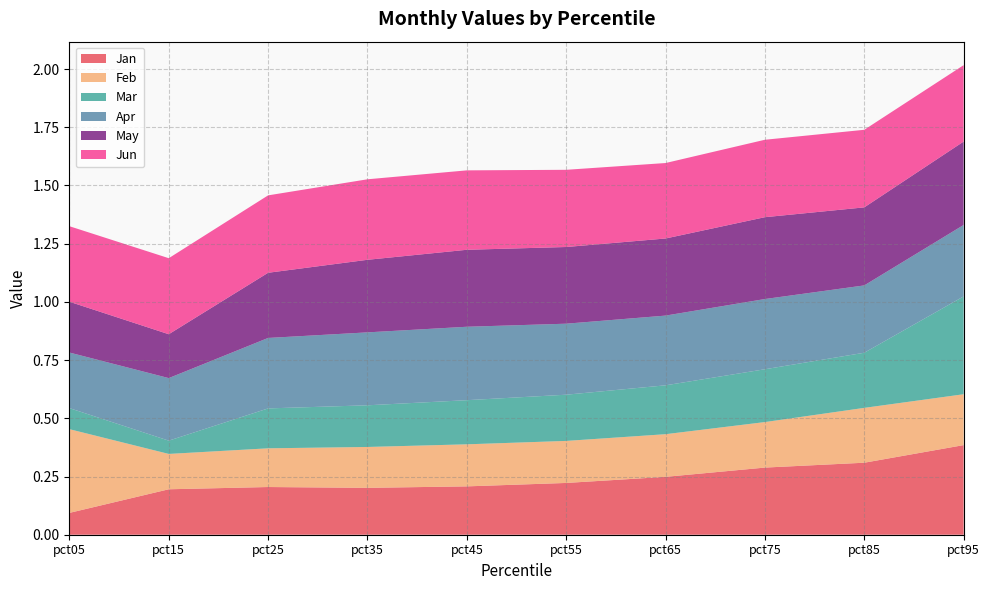

Reading left to right, what are all the values shown in this chart?

Jan: 0.1	0.2	0.2	0.2	0.2	0.2	0.2	0.3	0.3	0.4
Feb: 0.4	0.2	0.2	0.2	0.2	0.2	0.2	0.2	0.2	0.2
Mar: 0.1	0.1	0.2	0.2	0.2	0.2	0.2	0.2	0.2	0.4
Apr: 0.2	0.3	0.3	0.3	0.3	0.3	0.3	0.3	0.3	0.3
May: 0.2	0.2	0.3	0.3	0.3	0.3	0.3	0.4	0.3	0.4
Jun: 0.3	0.3	0.3	0.3	0.3	0.3	0.3	0.3	0.3	0.3